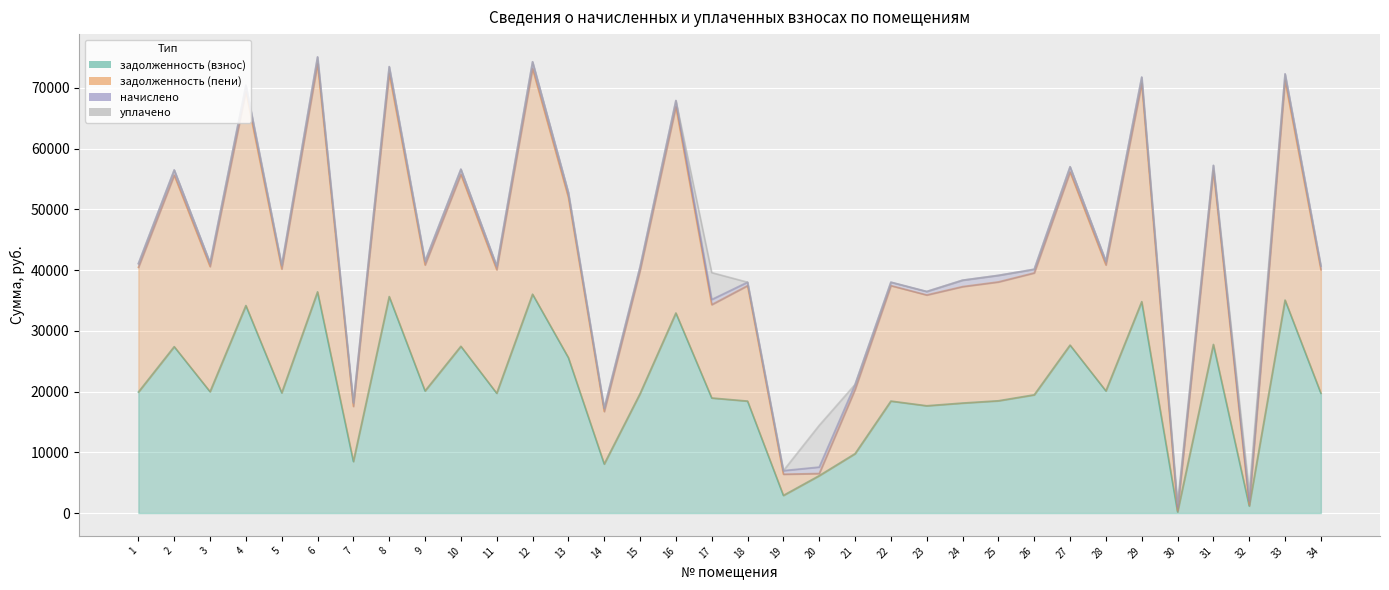

How many values in the задолженность (взнос) series are below 19794?

17